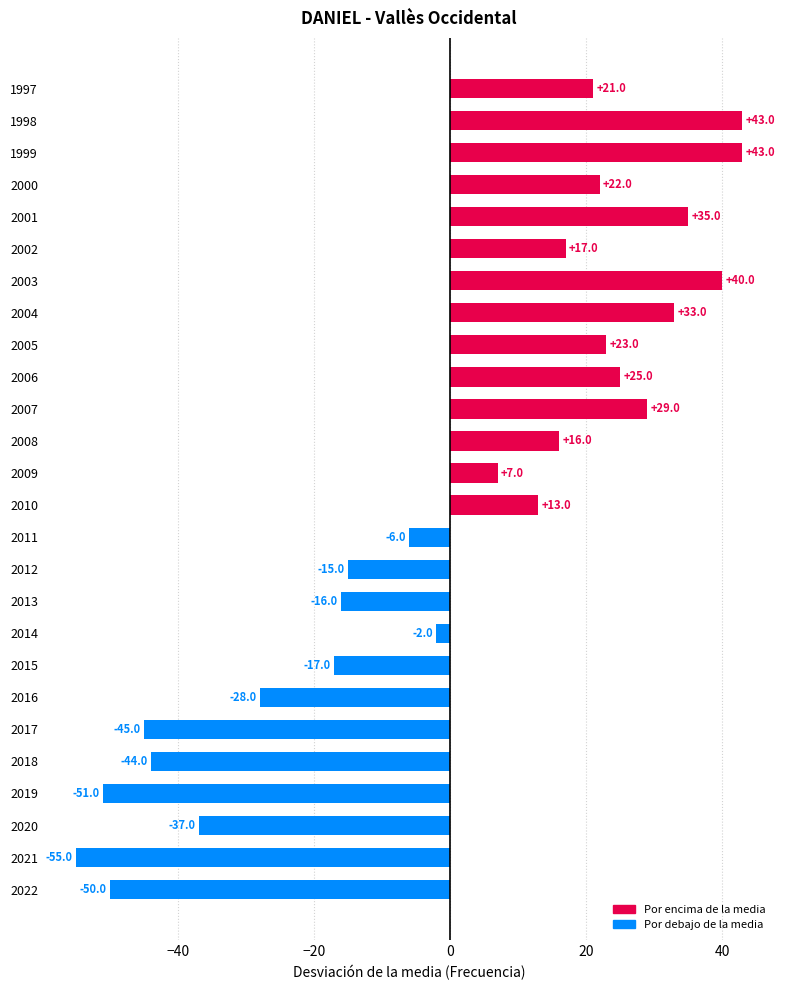

At which category does the chart reach its minimum across all series?

2021